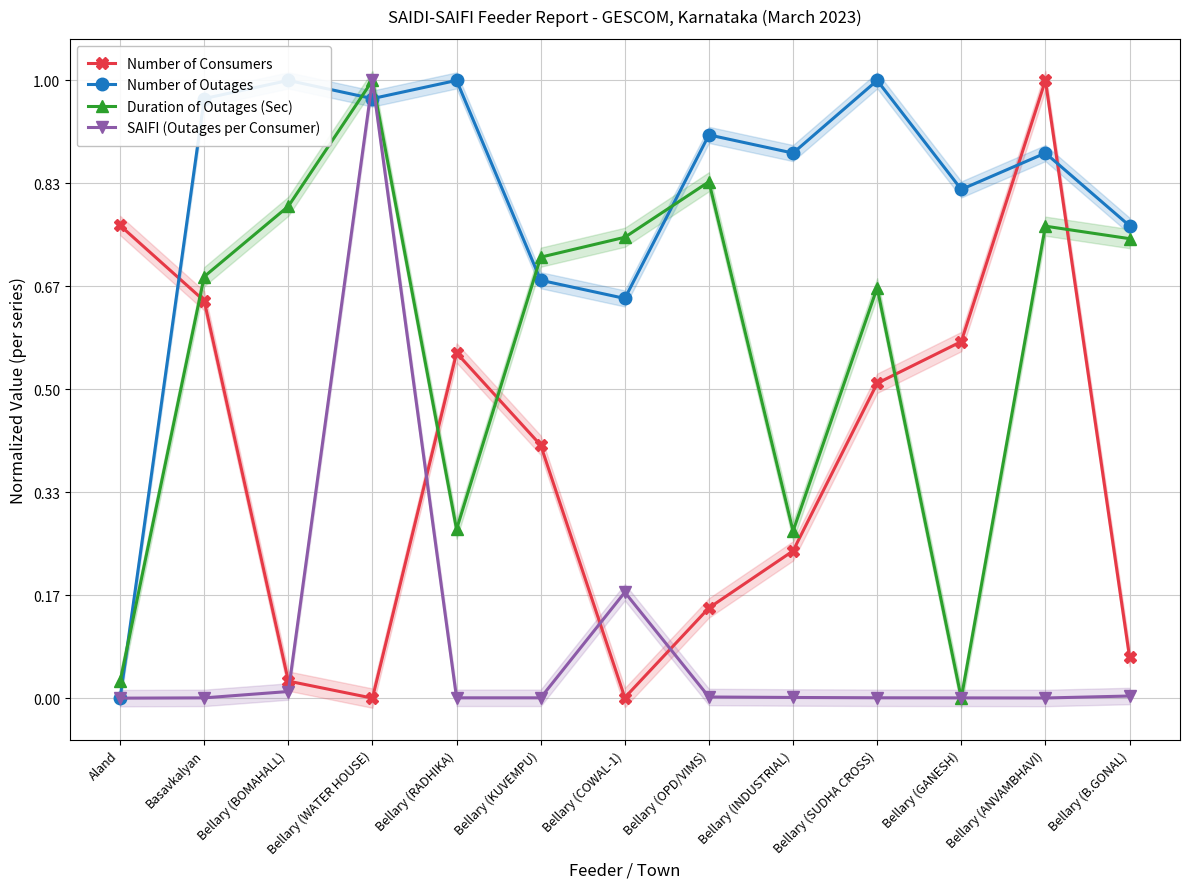

Rank the series by their average value, from highest to lowest.

Number of Outages, Duration of Outages (Sec), Number of Consumers, SAIFI (Outages per Consumer)